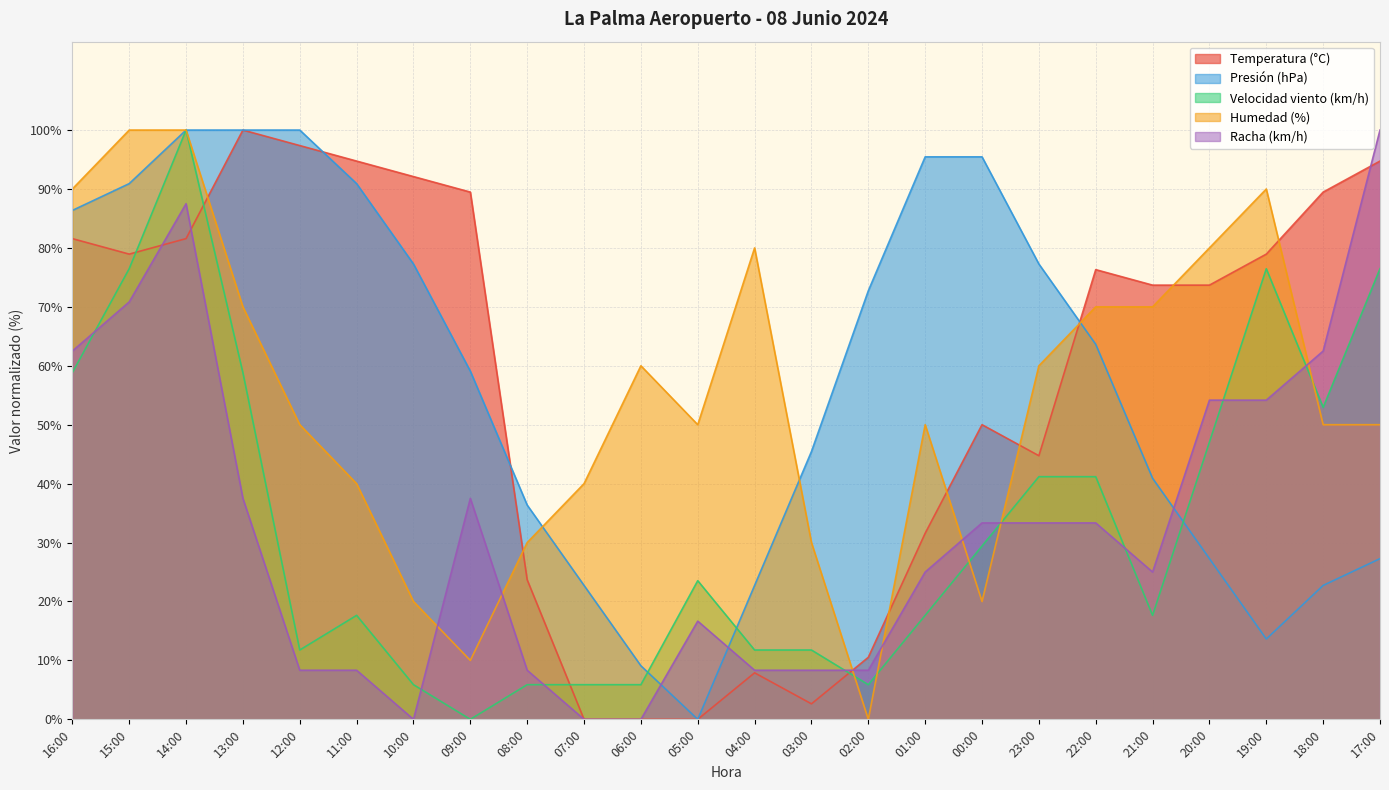

What is the greatest value displayed?

100.0